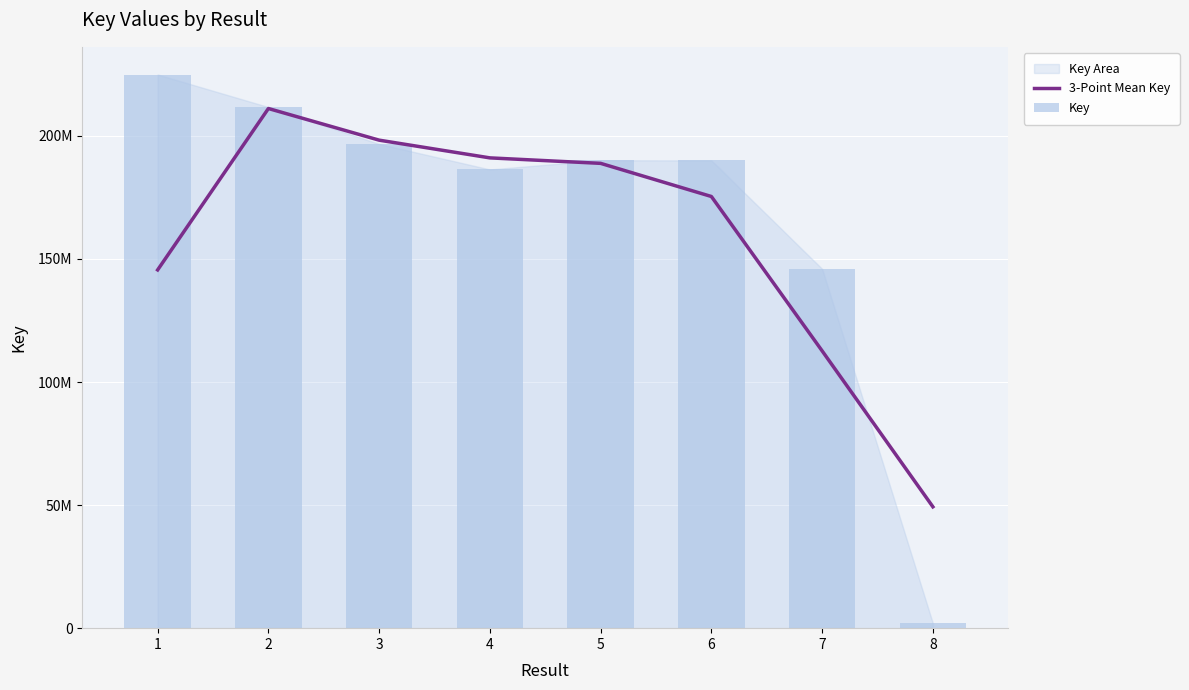

Which series changed the most between 3 and 7?

3-Point Mean Key